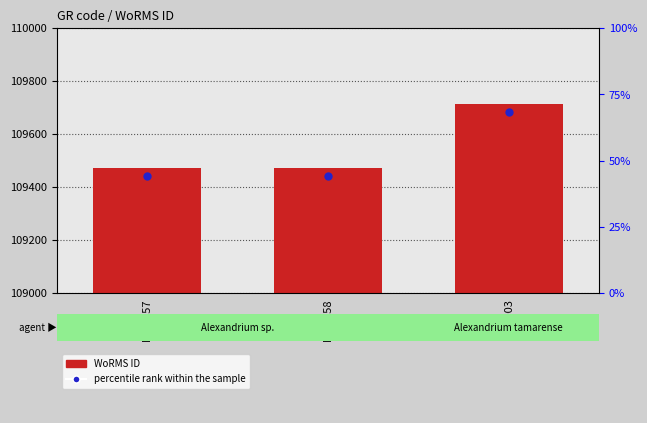

How many bars are there in total?

3